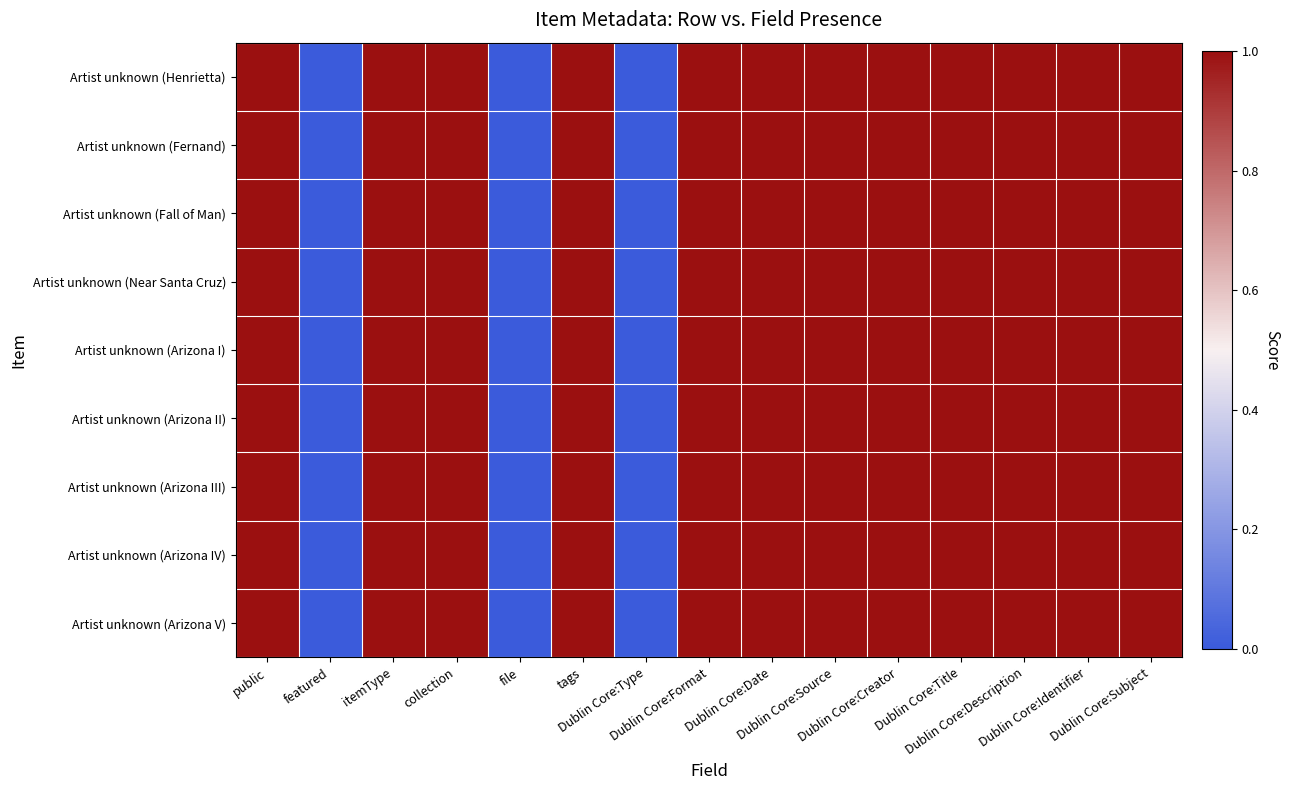

Reading left to right, list all the values displayed in this chart.

Artist unknown (Henrietta): public=1	featured=0	itemType=1	collection=1	file=0	tags=1	Dublin Core:Type=0	Dublin Core:Format=1	Dublin Core:Date=1	Dublin Core:Source=1	Dublin Core:Creator=1	Dublin Core:Title=1	Dublin Core:Description=1	Dublin Core:Identifier=1	Dublin Core:Subject=1
Artist unknown (Fernand): public=1	featured=0	itemType=1	collection=1	file=0	tags=1	Dublin Core:Type=0	Dublin Core:Format=1	Dublin Core:Date=1	Dublin Core:Source=1	Dublin Core:Creator=1	Dublin Core:Title=1	Dublin Core:Description=1	Dublin Core:Identifier=1	Dublin Core:Subject=1
Artist unknown (Fall of Man): public=1	featured=0	itemType=1	collection=1	file=0	tags=1	Dublin Core:Type=0	Dublin Core:Format=1	Dublin Core:Date=1	Dublin Core:Source=1	Dublin Core:Creator=1	Dublin Core:Title=1	Dublin Core:Description=1	Dublin Core:Identifier=1	Dublin Core:Subject=1
Artist unknown (Near Santa Cruz): public=1	featured=0	itemType=1	collection=1	file=0	tags=1	Dublin Core:Type=0	Dublin Core:Format=1	Dublin Core:Date=1	Dublin Core:Source=1	Dublin Core:Creator=1	Dublin Core:Title=1	Dublin Core:Description=1	Dublin Core:Identifier=1	Dublin Core:Subject=1
Artist unknown (Arizona I): public=1	featured=0	itemType=1	collection=1	file=0	tags=1	Dublin Core:Type=0	Dublin Core:Format=1	Dublin Core:Date=1	Dublin Core:Source=1	Dublin Core:Creator=1	Dublin Core:Title=1	Dublin Core:Description=1	Dublin Core:Identifier=1	Dublin Core:Subject=1
Artist unknown (Arizona II): public=1	featured=0	itemType=1	collection=1	file=0	tags=1	Dublin Core:Type=0	Dublin Core:Format=1	Dublin Core:Date=1	Dublin Core:Source=1	Dublin Core:Creator=1	Dublin Core:Title=1	Dublin Core:Description=1	Dublin Core:Identifier=1	Dublin Core:Subject=1
Artist unknown (Arizona III): public=1	featured=0	itemType=1	collection=1	file=0	tags=1	Dublin Core:Type=0	Dublin Core:Format=1	Dublin Core:Date=1	Dublin Core:Source=1	Dublin Core:Creator=1	Dublin Core:Title=1	Dublin Core:Description=1	Dublin Core:Identifier=1	Dublin Core:Subject=1
Artist unknown (Arizona IV): public=1	featured=0	itemType=1	collection=1	file=0	tags=1	Dublin Core:Type=0	Dublin Core:Format=1	Dublin Core:Date=1	Dublin Core:Source=1	Dublin Core:Creator=1	Dublin Core:Title=1	Dublin Core:Description=1	Dublin Core:Identifier=1	Dublin Core:Subject=1
Artist unknown (Arizona V): public=1	featured=0	itemType=1	collection=1	file=0	tags=1	Dublin Core:Type=0	Dublin Core:Format=1	Dublin Core:Date=1	Dublin Core:Source=1	Dublin Core:Creator=1	Dublin Core:Title=1	Dublin Core:Description=1	Dublin Core:Identifier=1	Dublin Core:Subject=1